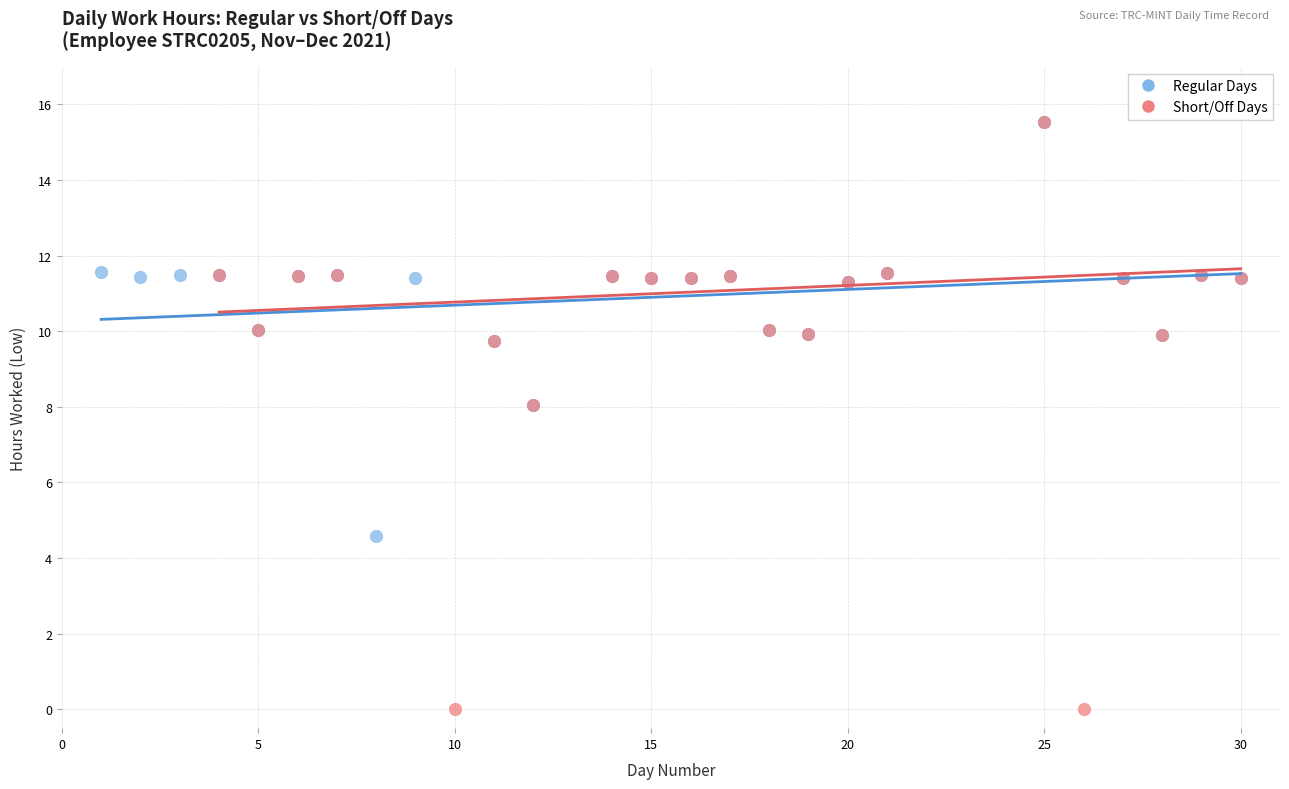

Which series has the largest Y range (max minus min)?

Short/Off Days